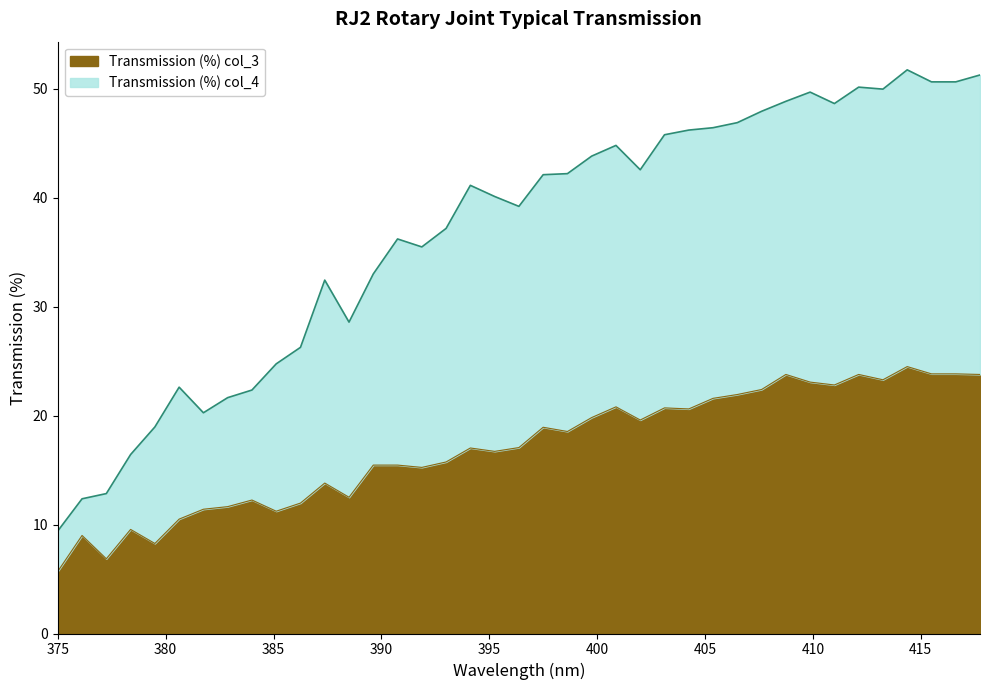

How many lines are shown in the chart?

2